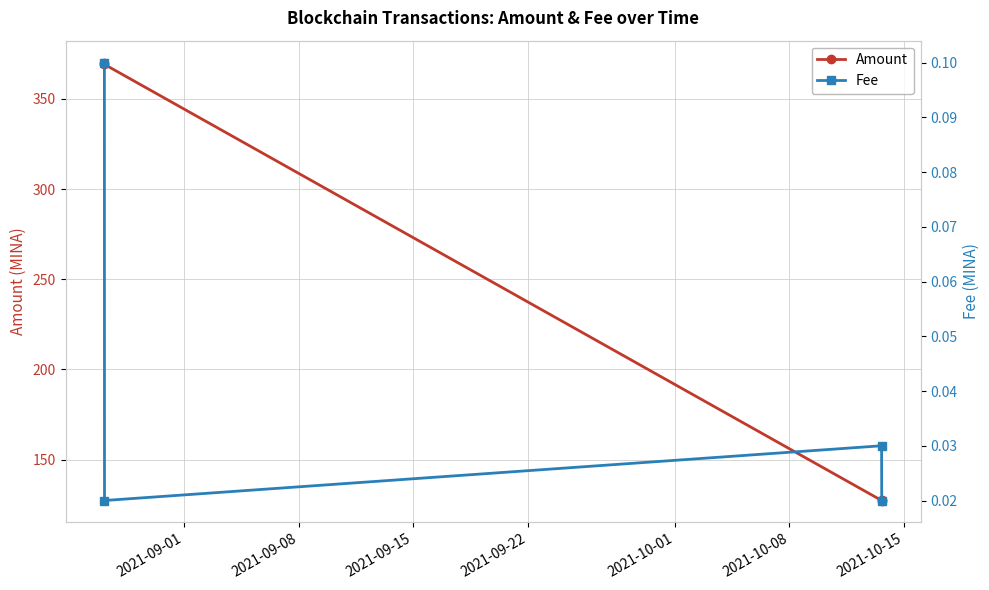

Which series has the largest range (max minus min)?

Amount